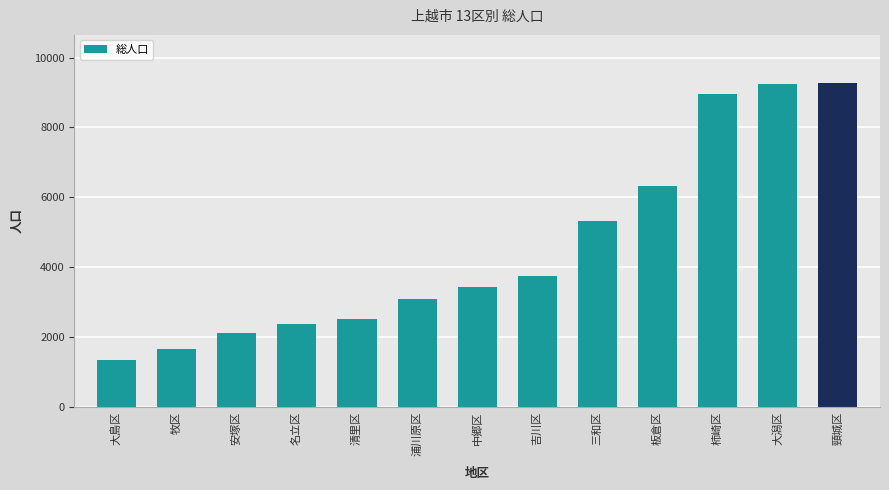

What is the difference between the maximum and minimum values?

7939